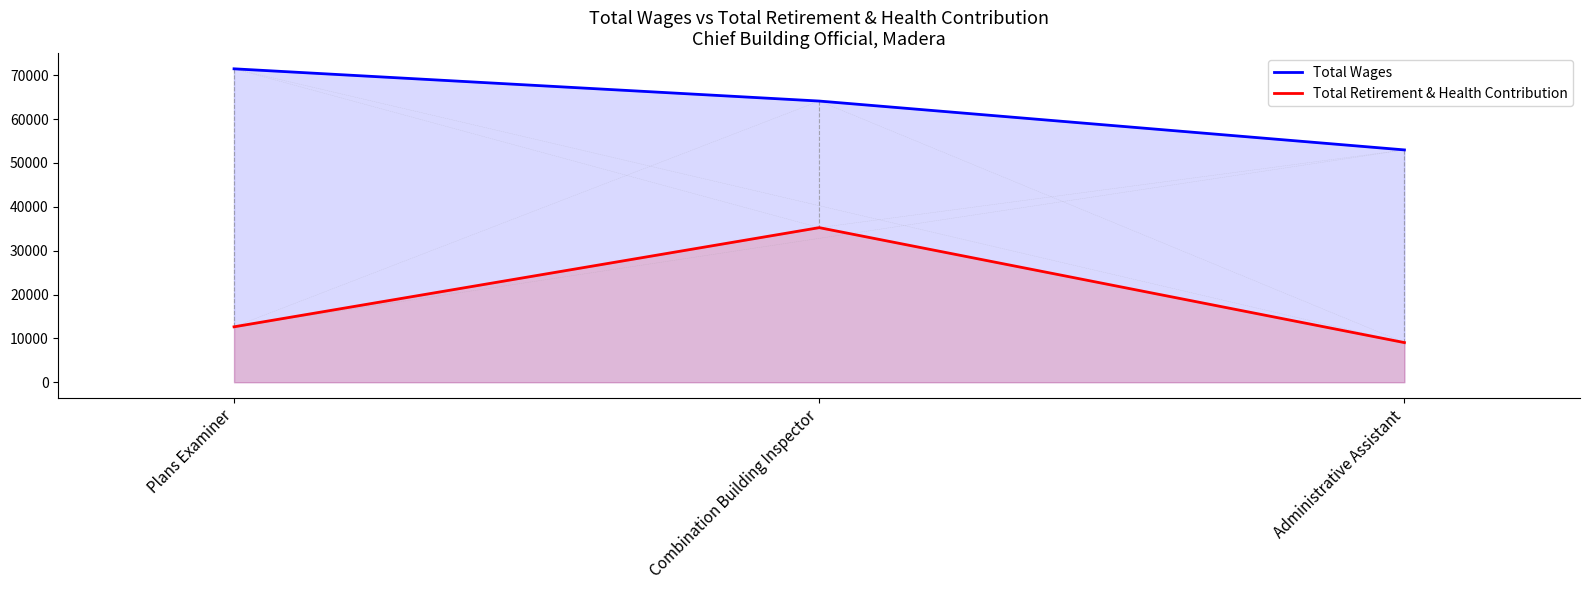

How many lines are shown in the chart?

2